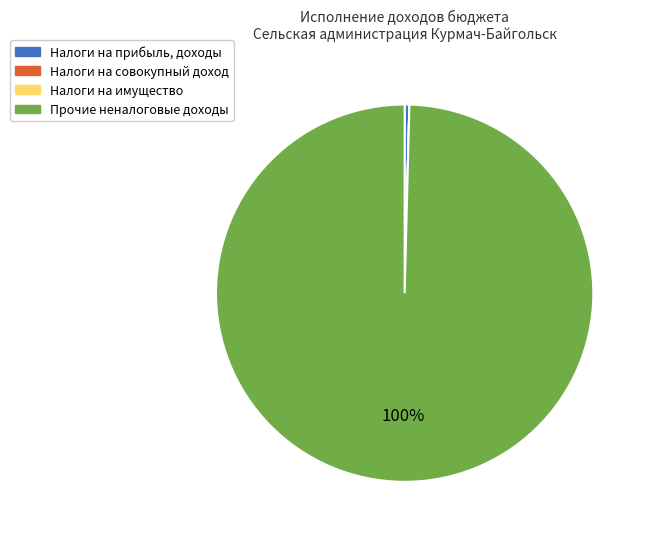

The Прочие неналоговые доходы slice represents 100% of the pie. True or false?

True